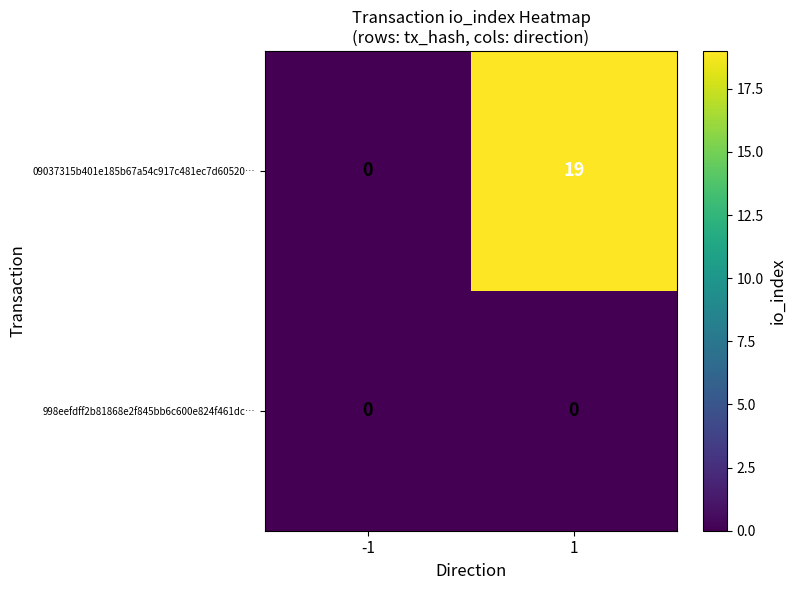

Is the value of 998eefdff2b81868e2f845bb6c600e824f461dc… at -1 greater than the value of 09037315b401e185b67a54c917c481ec7d60520… at 1?

No